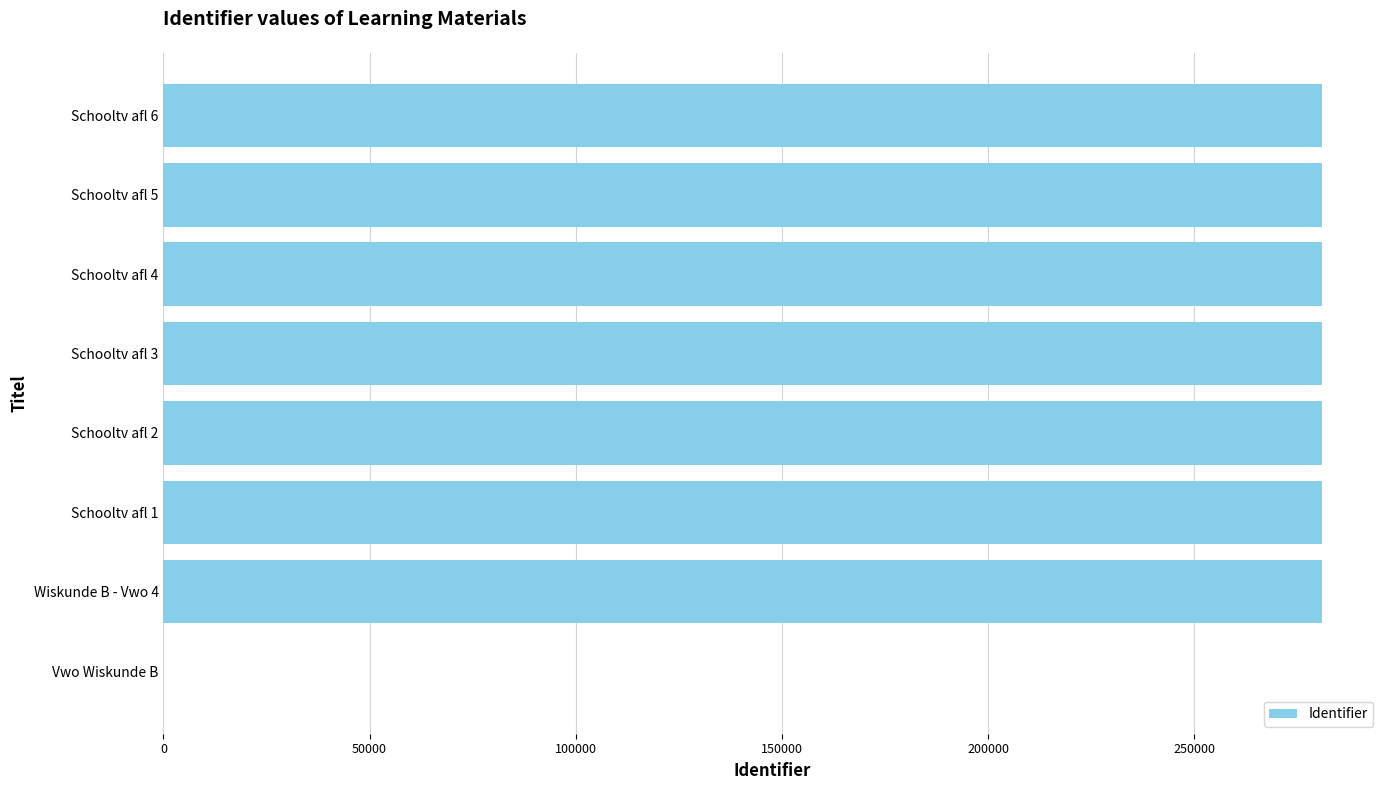

Approximately how many times larger is the value at Schooltv afl 2 compared to Schooltv afl 5?

1.0